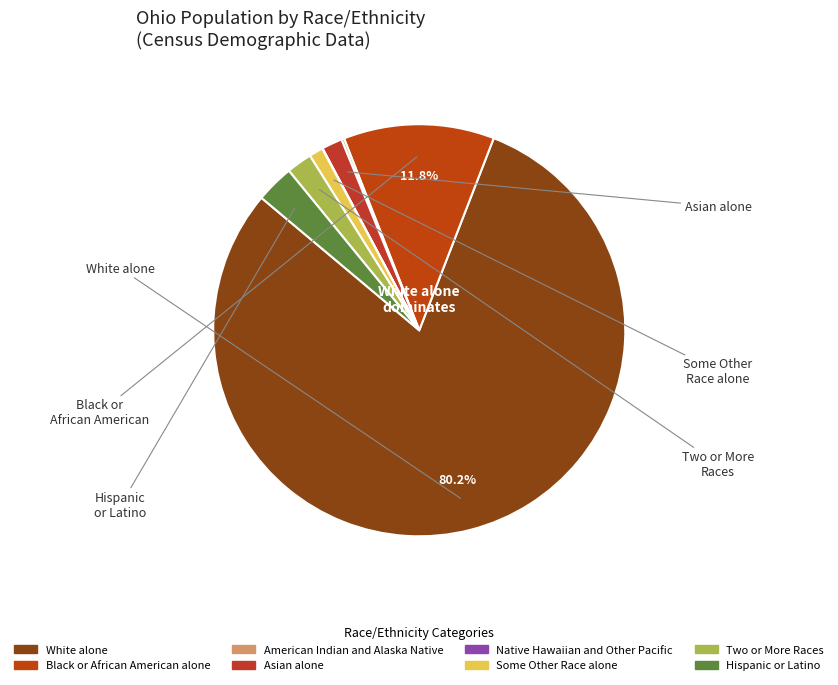

What portion of the pie excludes Native Hawaiian and Other Pacific?

100.0%